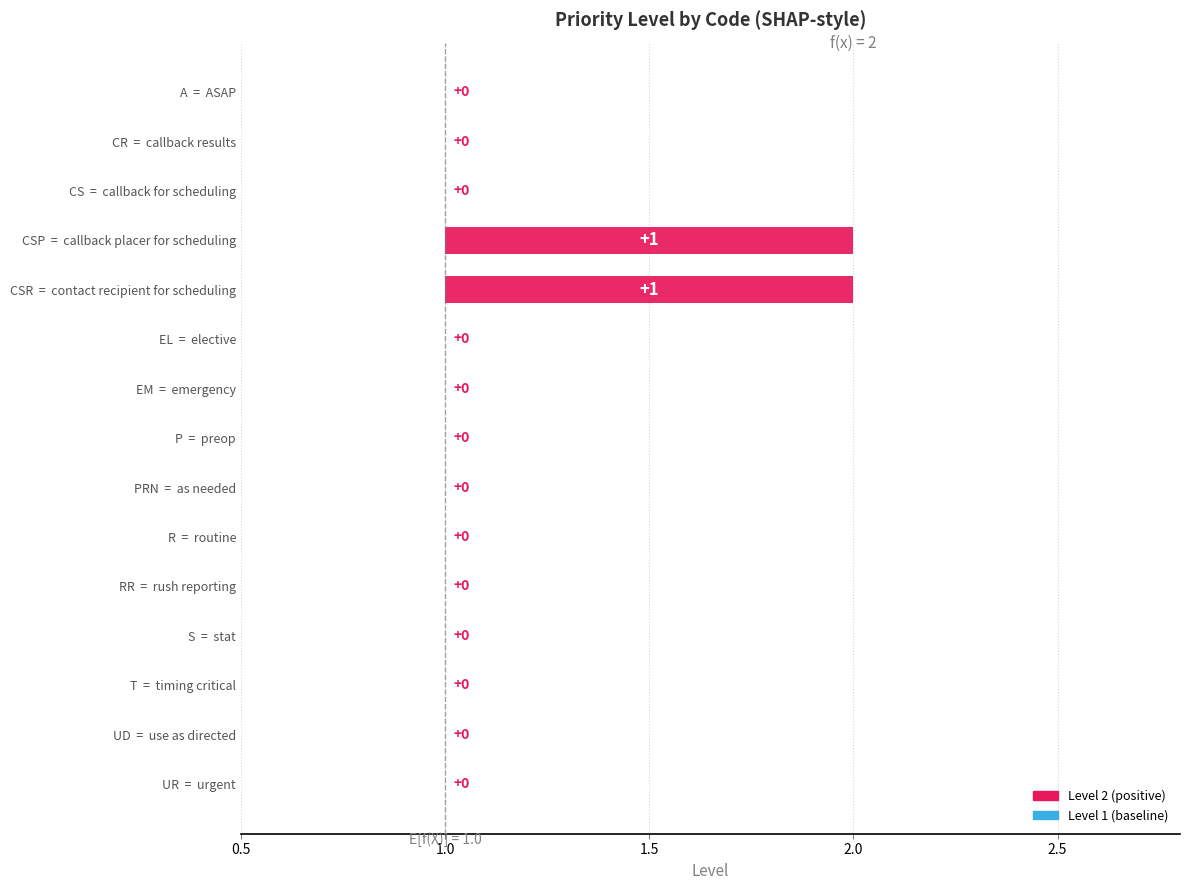

What is the value of the 9th bar from the left?

1